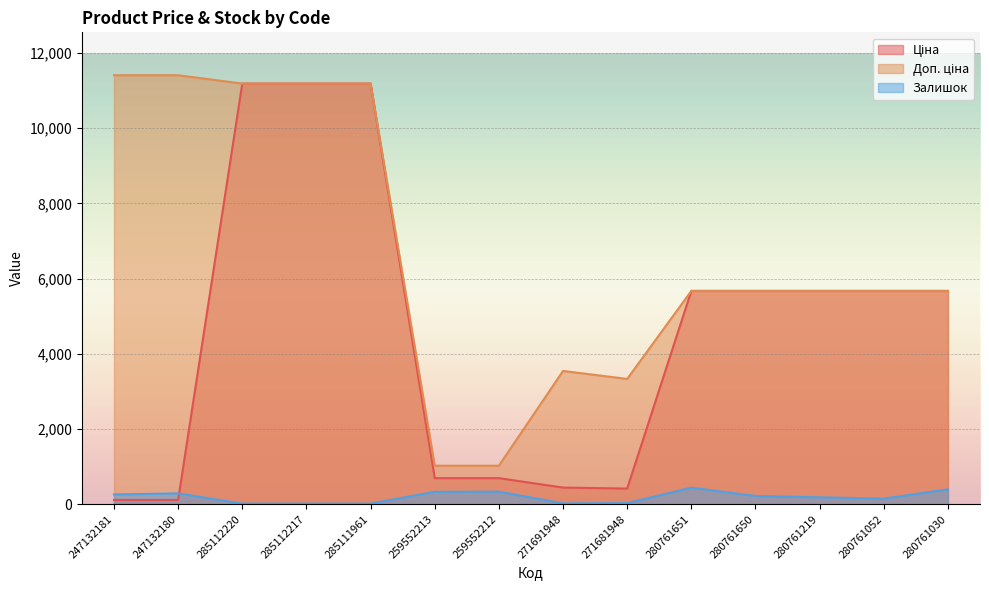

What is the average value of the Доп. ціна series?

6691.4